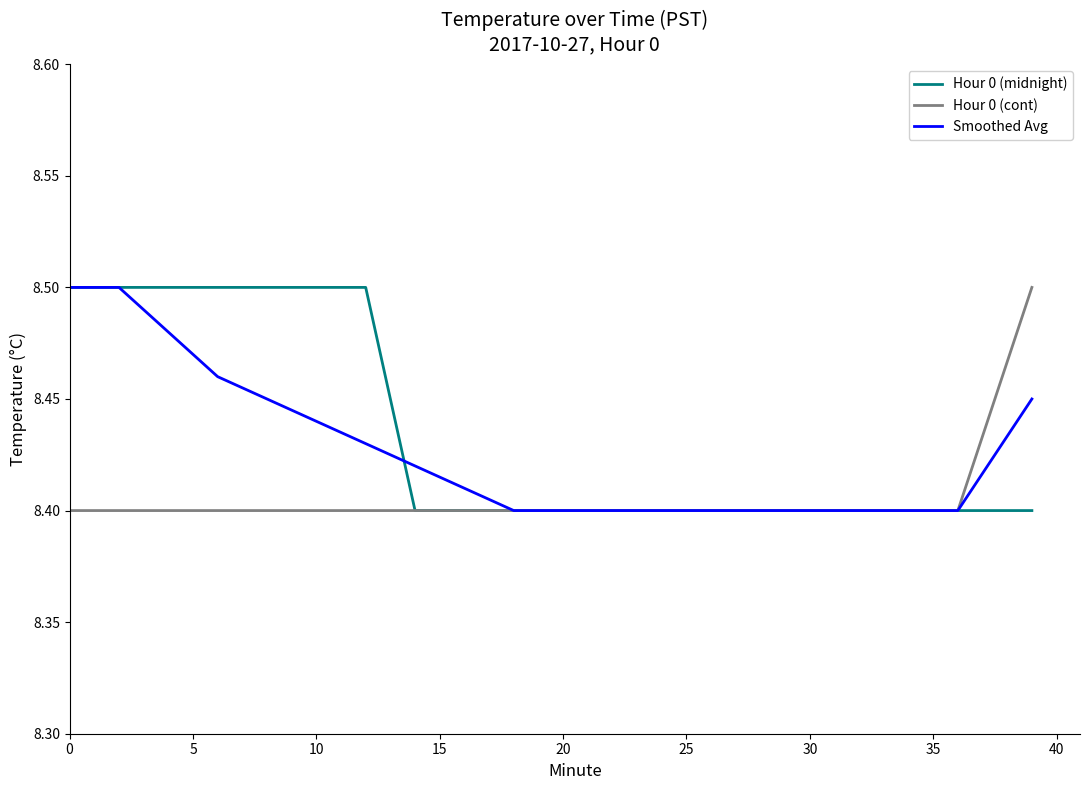

Rank the series by their average value, from highest to lowest.

Hour 0 (midnight), Smoothed Avg, Hour 0 (cont)